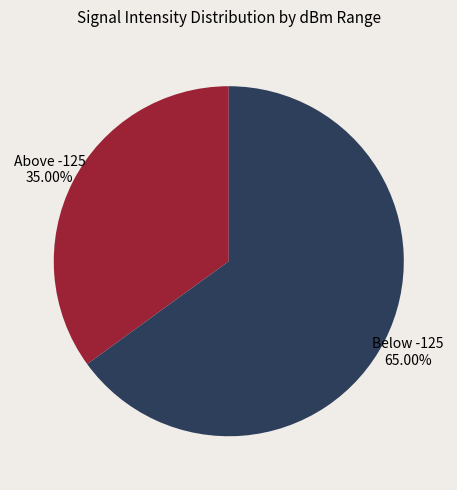

Is there a majority slice in this chart?

Yes